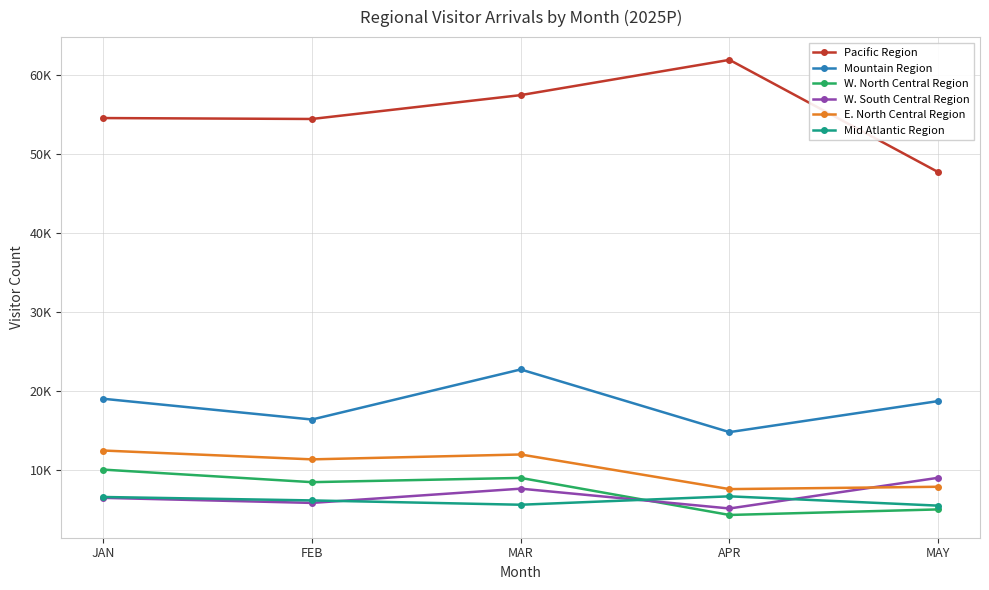

In E. North Central Region, how many points are higher than both neighbors (excluding endpoints)?

1